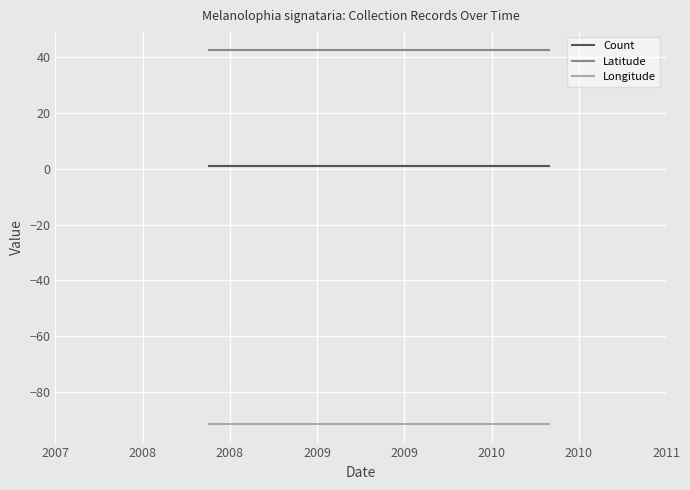

What is the spread (max minus min) of values at 2008?

134.1